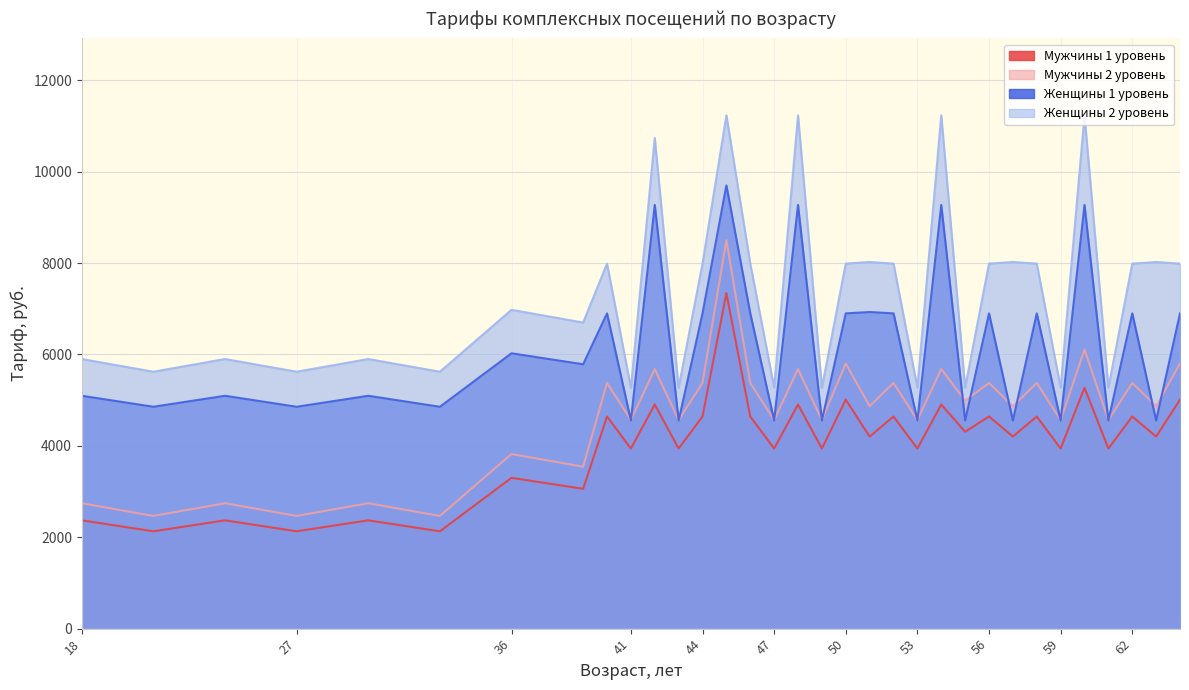

What is the minimum value shown in the chart?

2130.0